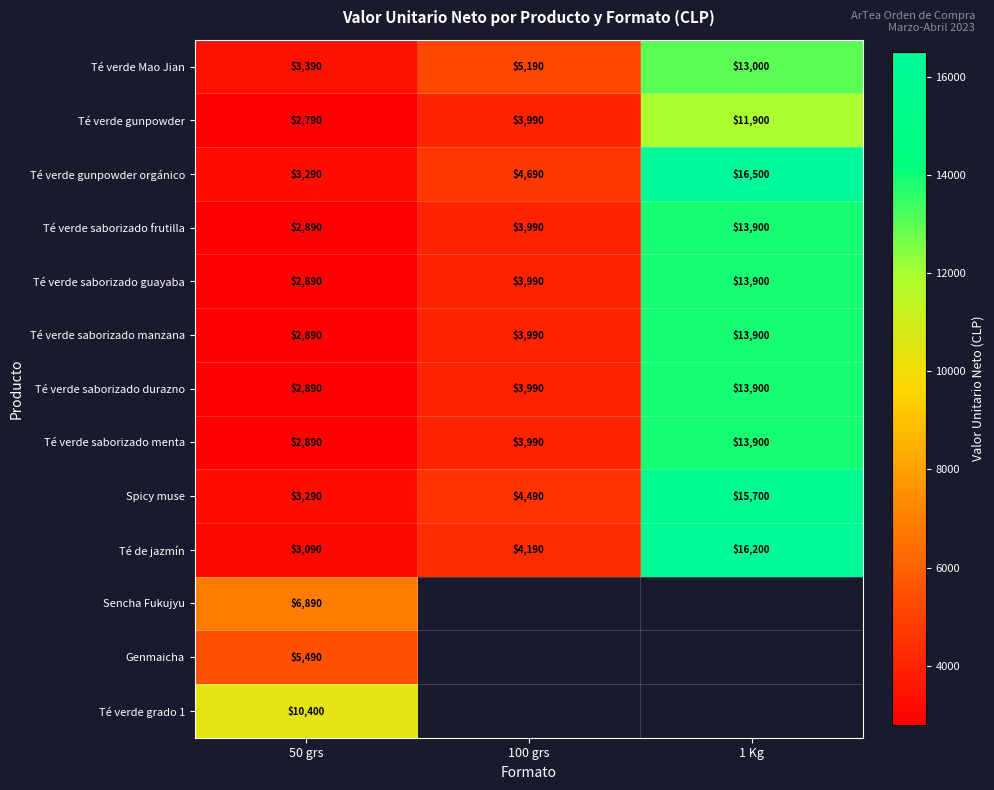

At which label is Spicy muse closest to 9495?

100 grs